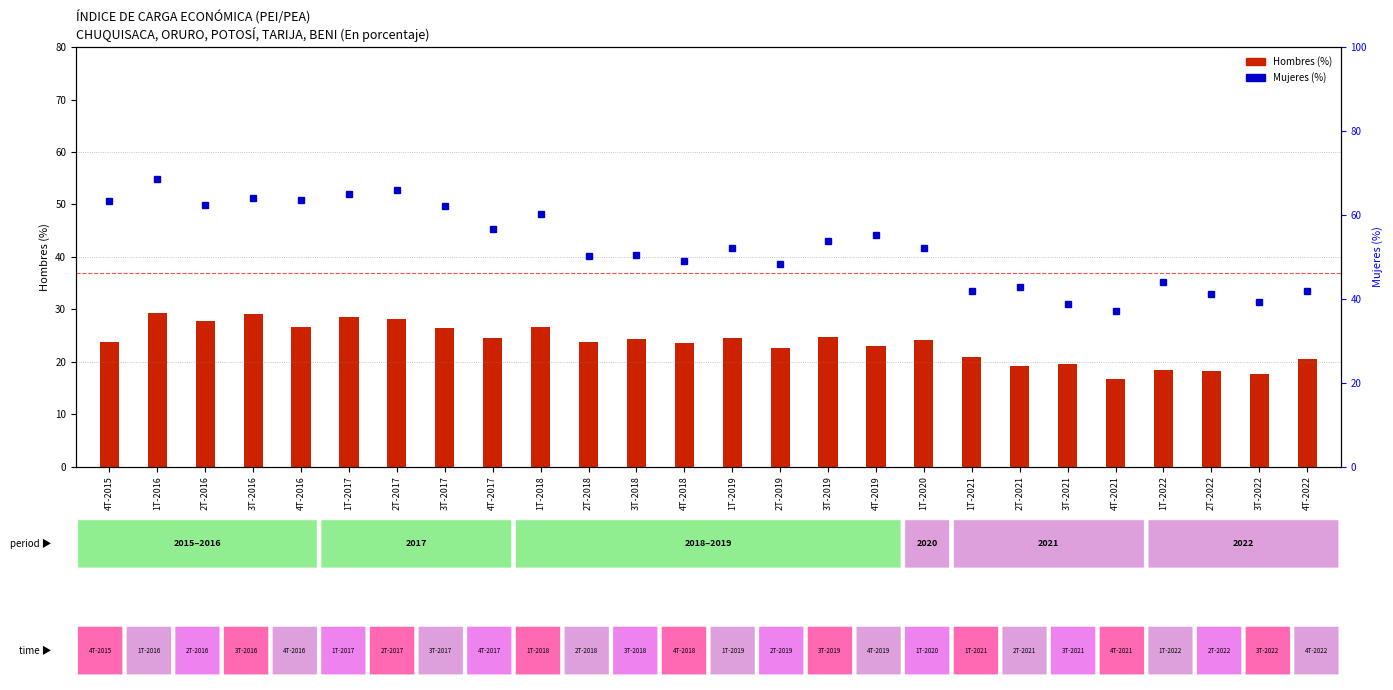

List the series in order of their overall mean, highest first.

Mujeres, Hombres